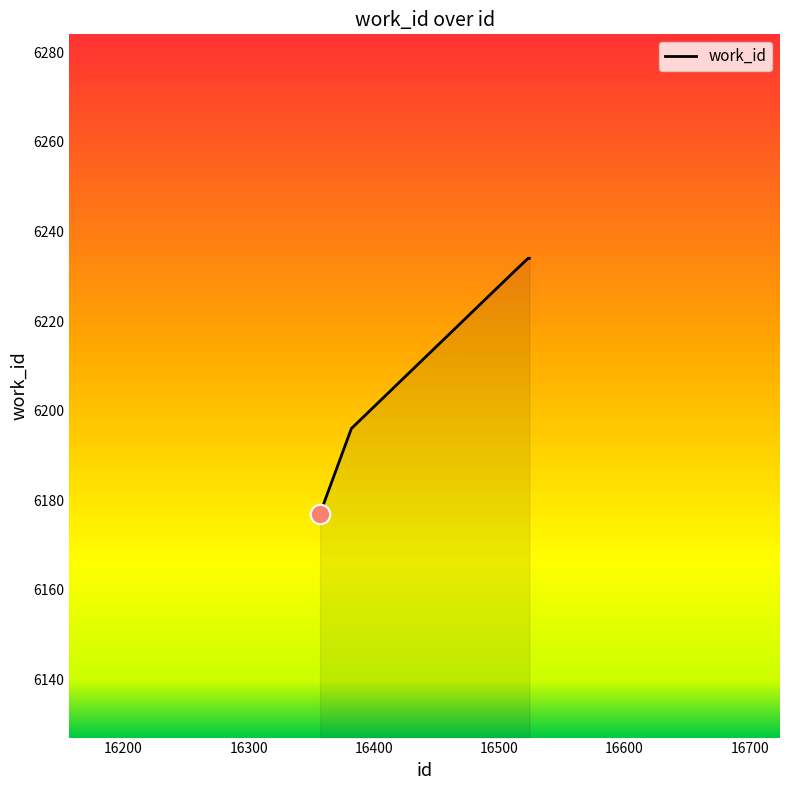

True or false: there are more than 1 points higher than both neighbors.

False